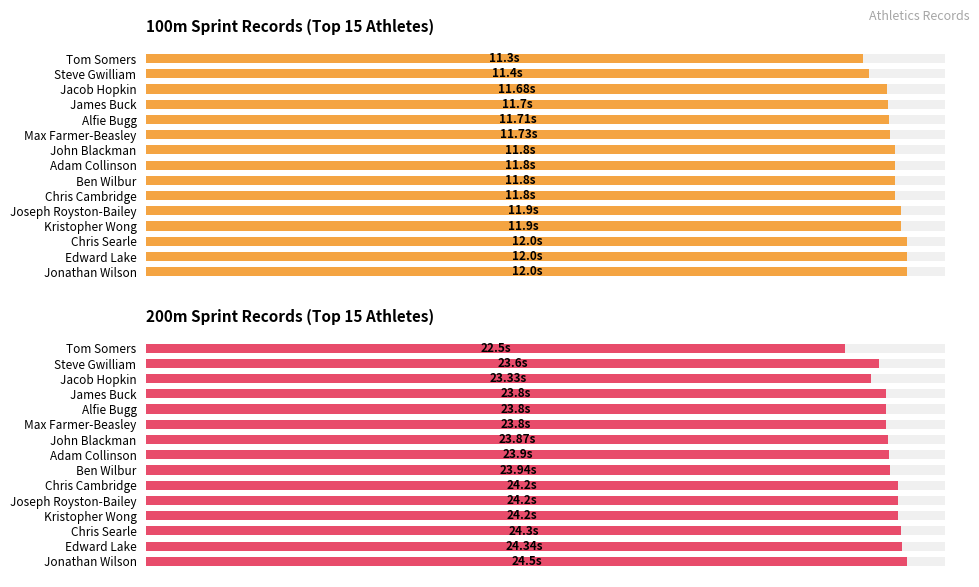

What is the sum of all 200m Sprint Records (Top 15 Athletes) values?

358.3